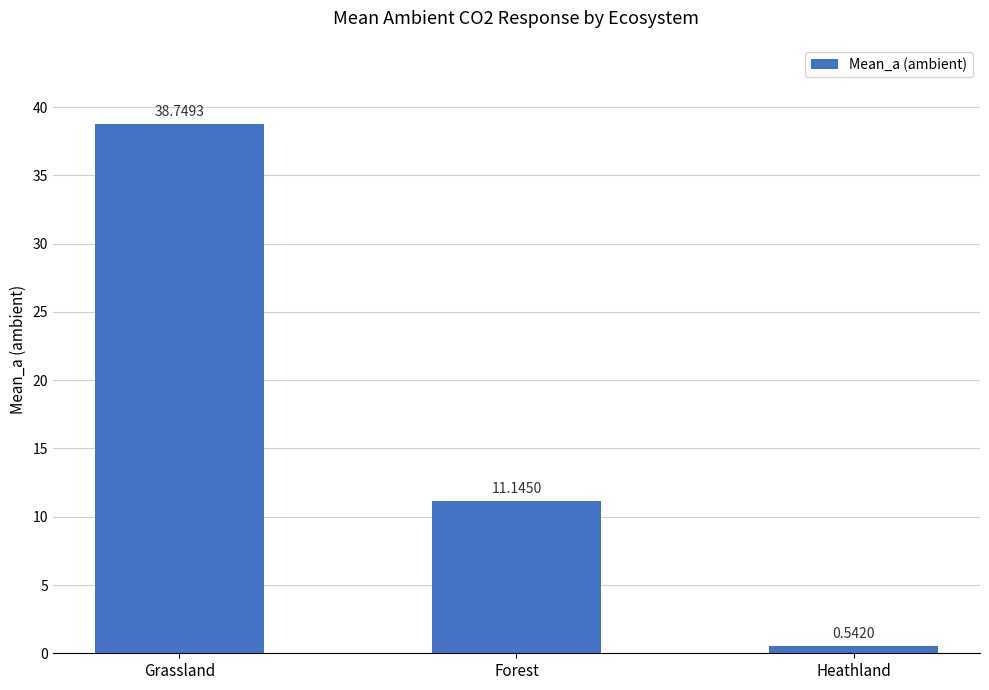

What is the sum of the values at Grassland and Heathland?

39.3